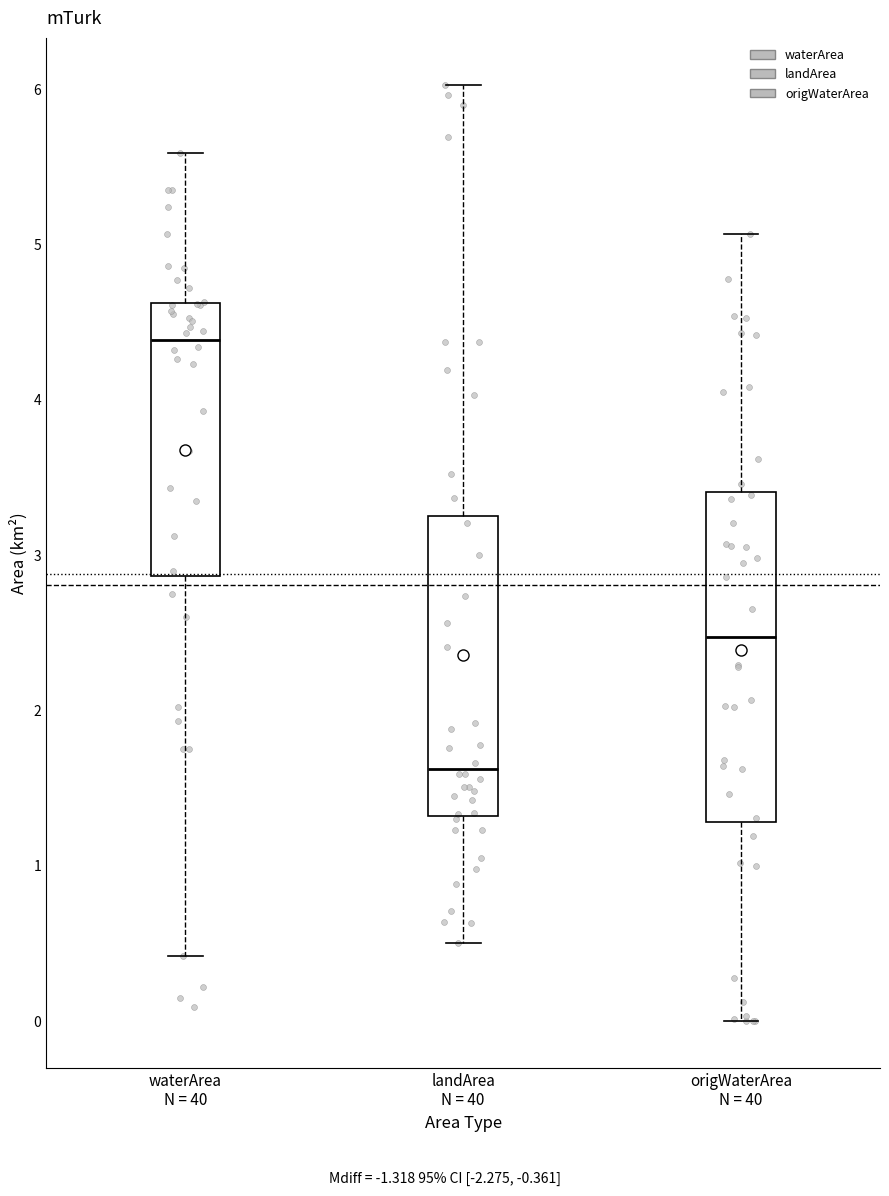

Reading left to right, transcribe this box plot: for each box, give where its median line is, the range the box spans, and where its two whiskers end, as read against the y-axis. The values are not printed on the chart, so give them approximately, as read against the axis.

waterArea N = 40: median 4.4, box 2.9 to 4.6, whiskers 0.4 to 5.6
landArea N = 40: median 1.6, box 1.3 to 3.3, whiskers 0.5 to 6.0
origWaterArea N = 40: median 2.5, box 1.3 to 3.4, whiskers 0.0 to 5.1